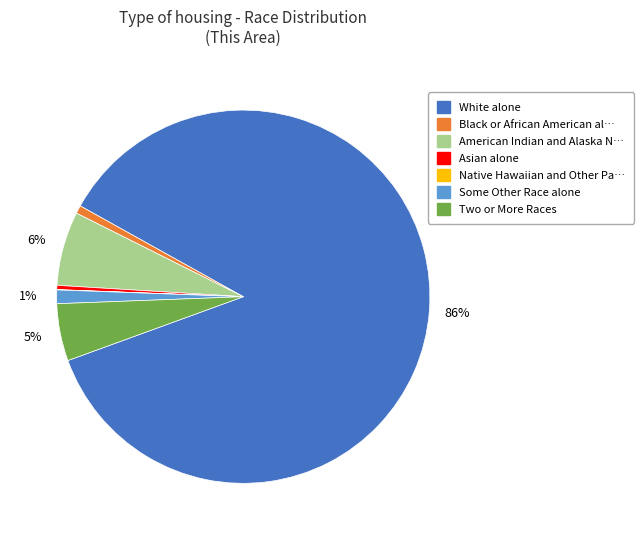

Is there a majority slice in this chart?

Yes